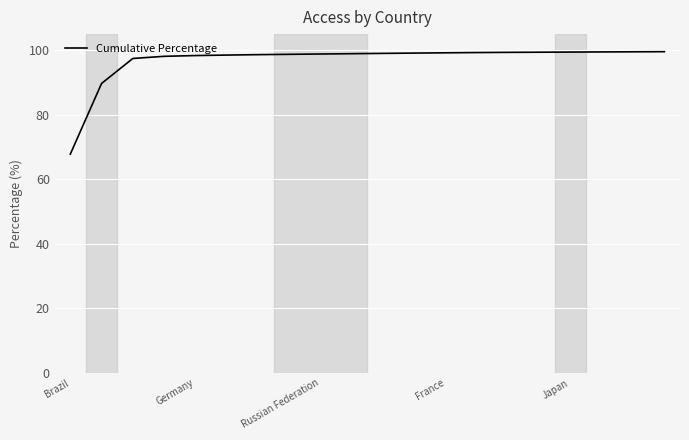

What is the difference between the maximum and minimum values?

31.7